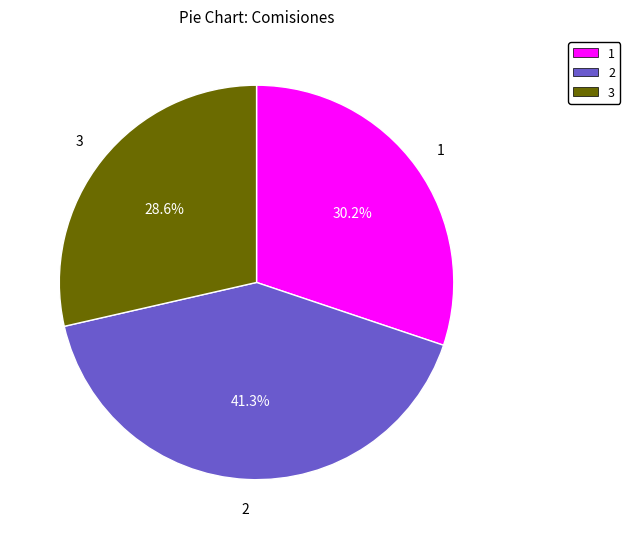

To the nearest percent, what is the difference between the largest and smallest slice percentages?

13%